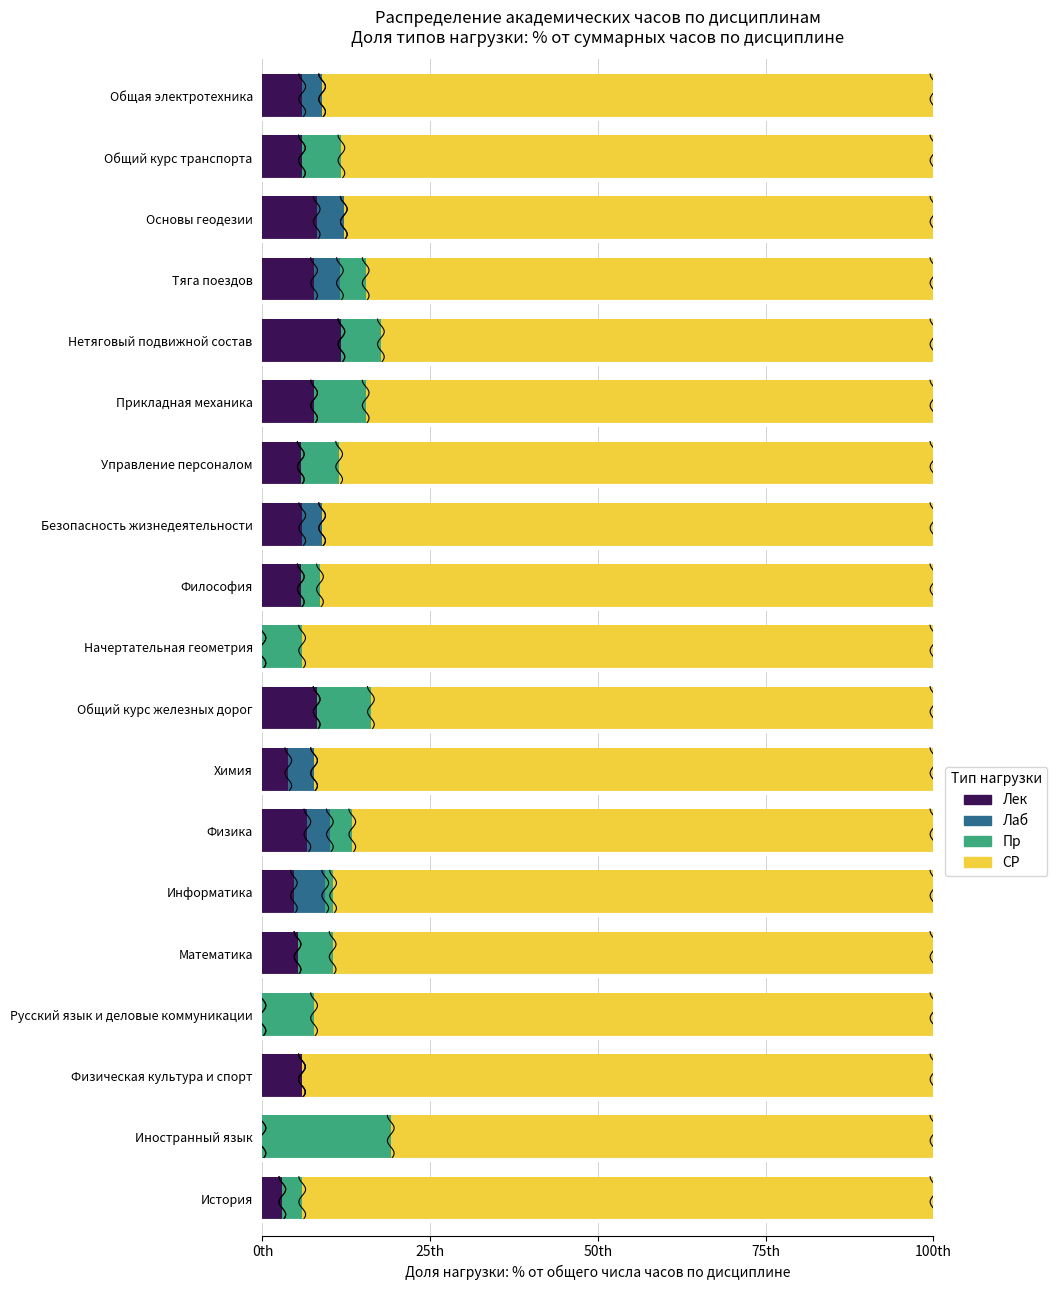

Which series has the largest total across all categories?

СР